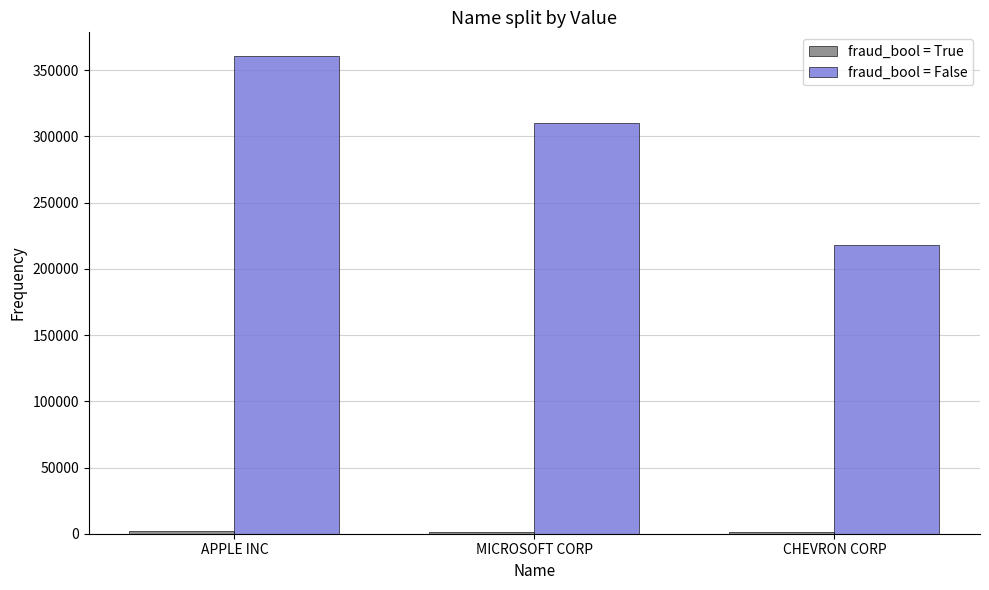

At which category is the sum across all series the highest?

APPLE INC